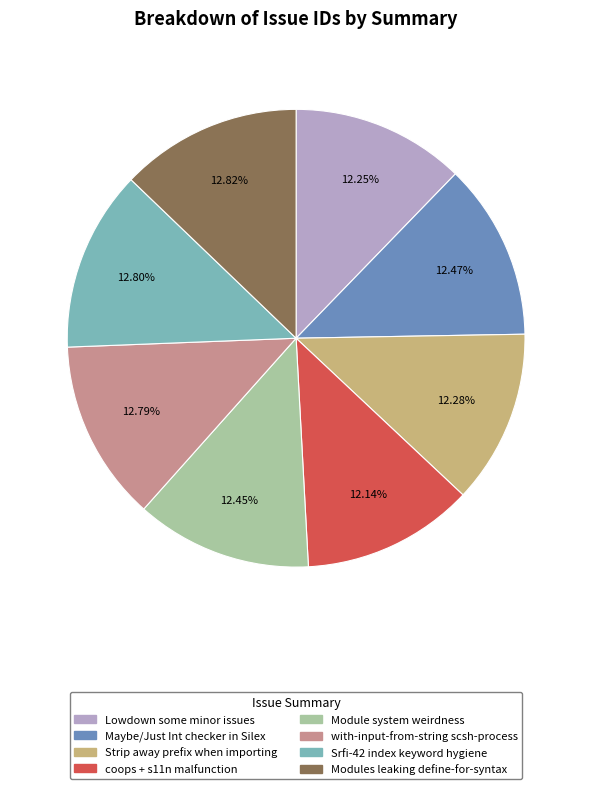

Do Modules leaking define-for-syntax and coops + s11n malfunction together represent more than half of the pie?

No